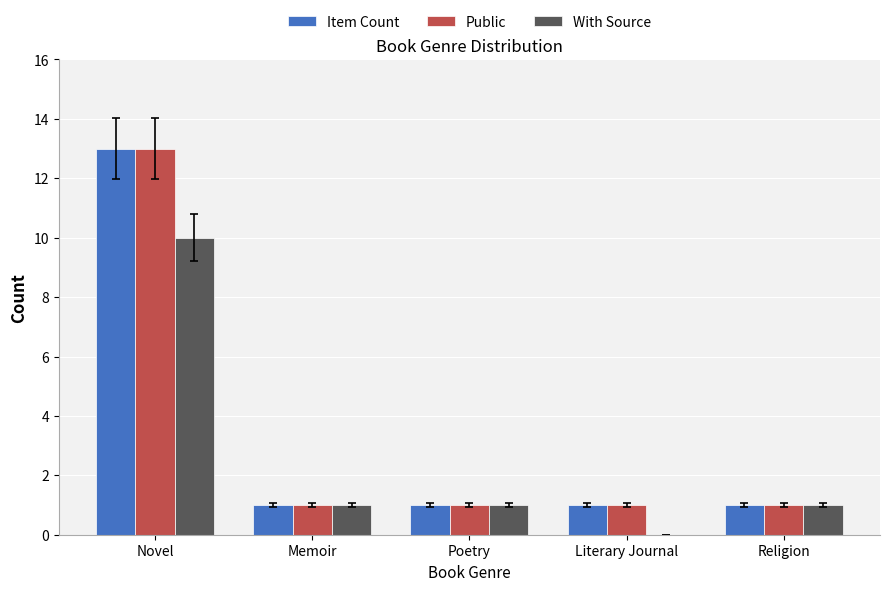

The Public series shows 0 at Religion. True or false?

False